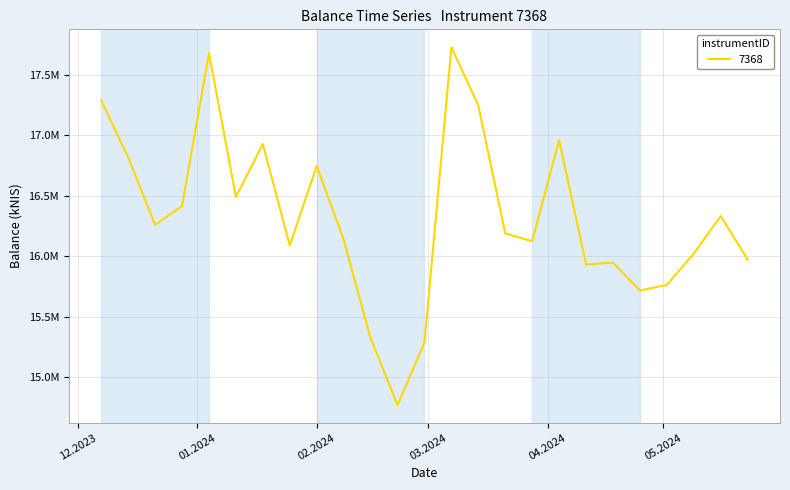

Which label corresponds to the largest value in the chart?

2024-03-07